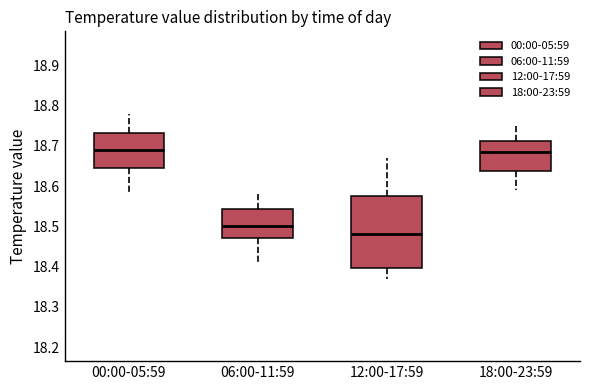

Which box's median line is the lowest?

12:00-17:59